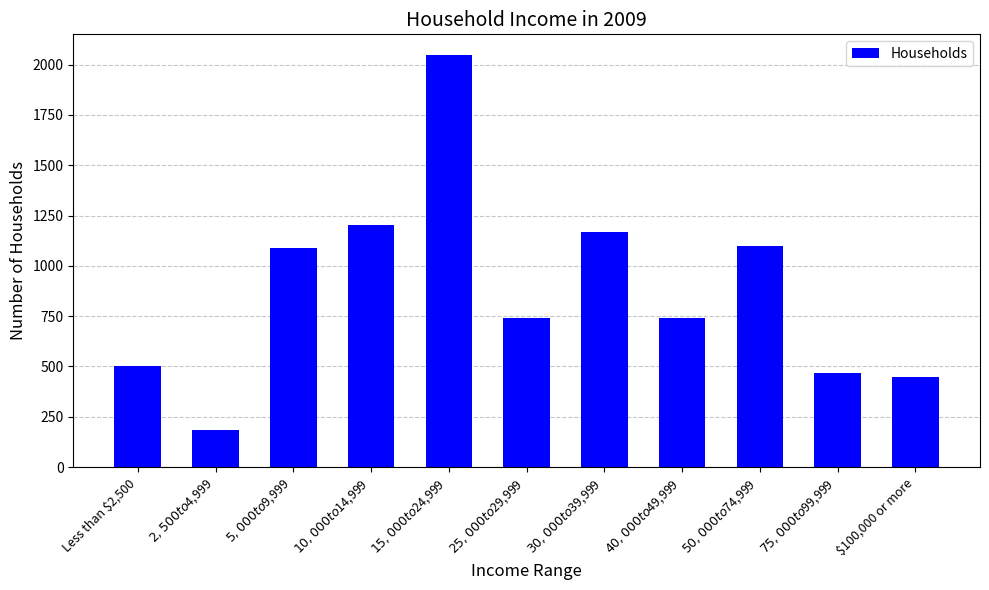

Where does the data first go above 740?

$5,000 to $9,999